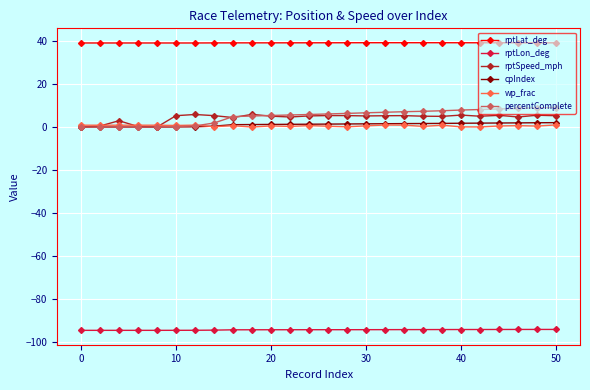

True or false: percentComplete and rptSpeed_mph cross at least once.

True